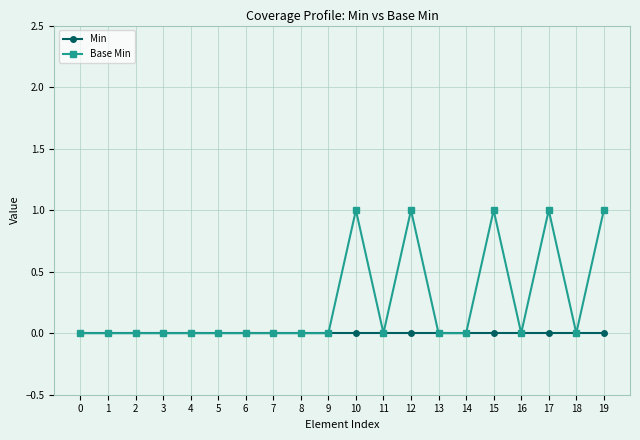

List the series in order of their peak value, highest first.

Base Min, Min